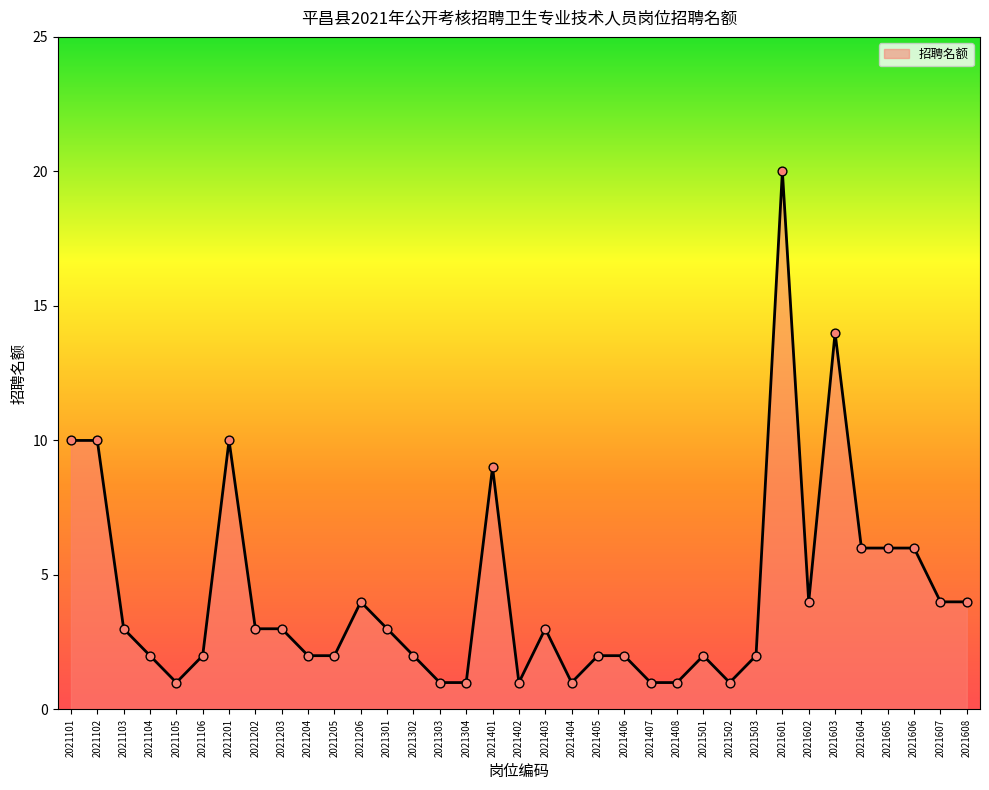

Which has a higher value, 2021405 or 2021607?

2021607